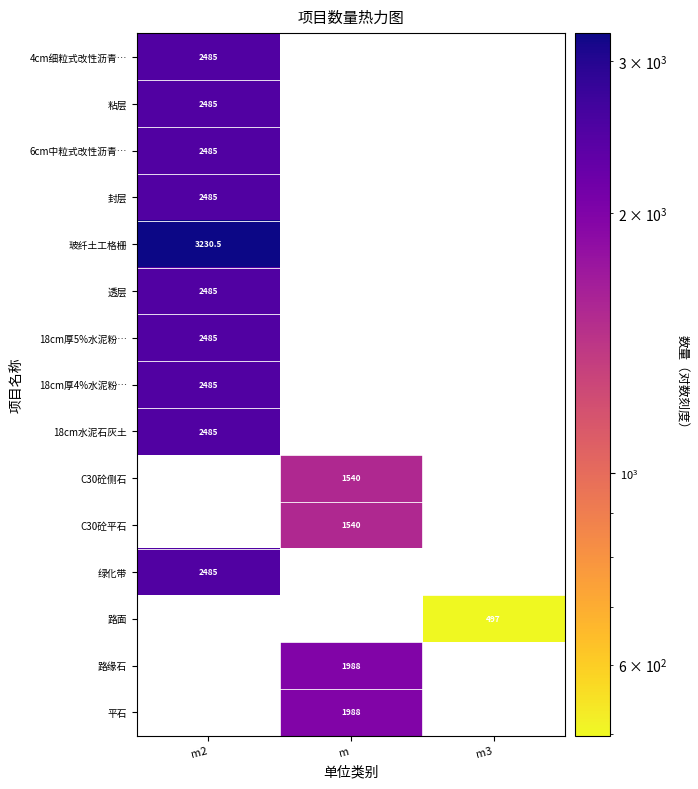

True or false: 4cm细粒式改性沥青… has a value of 2485.0 at m2.

True